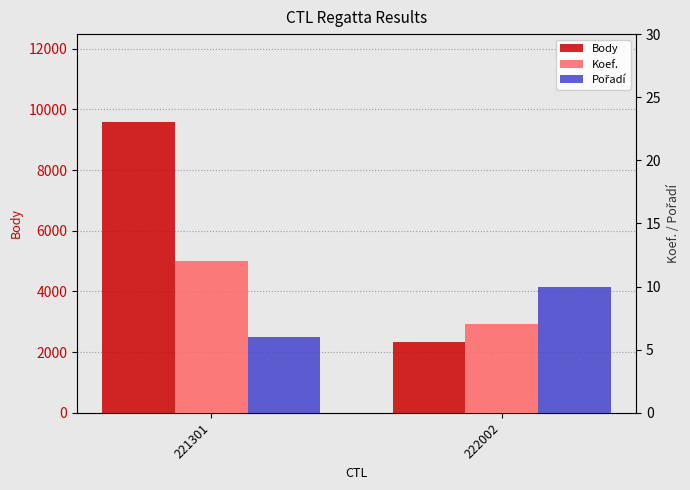

What is the smallest value displayed?

6